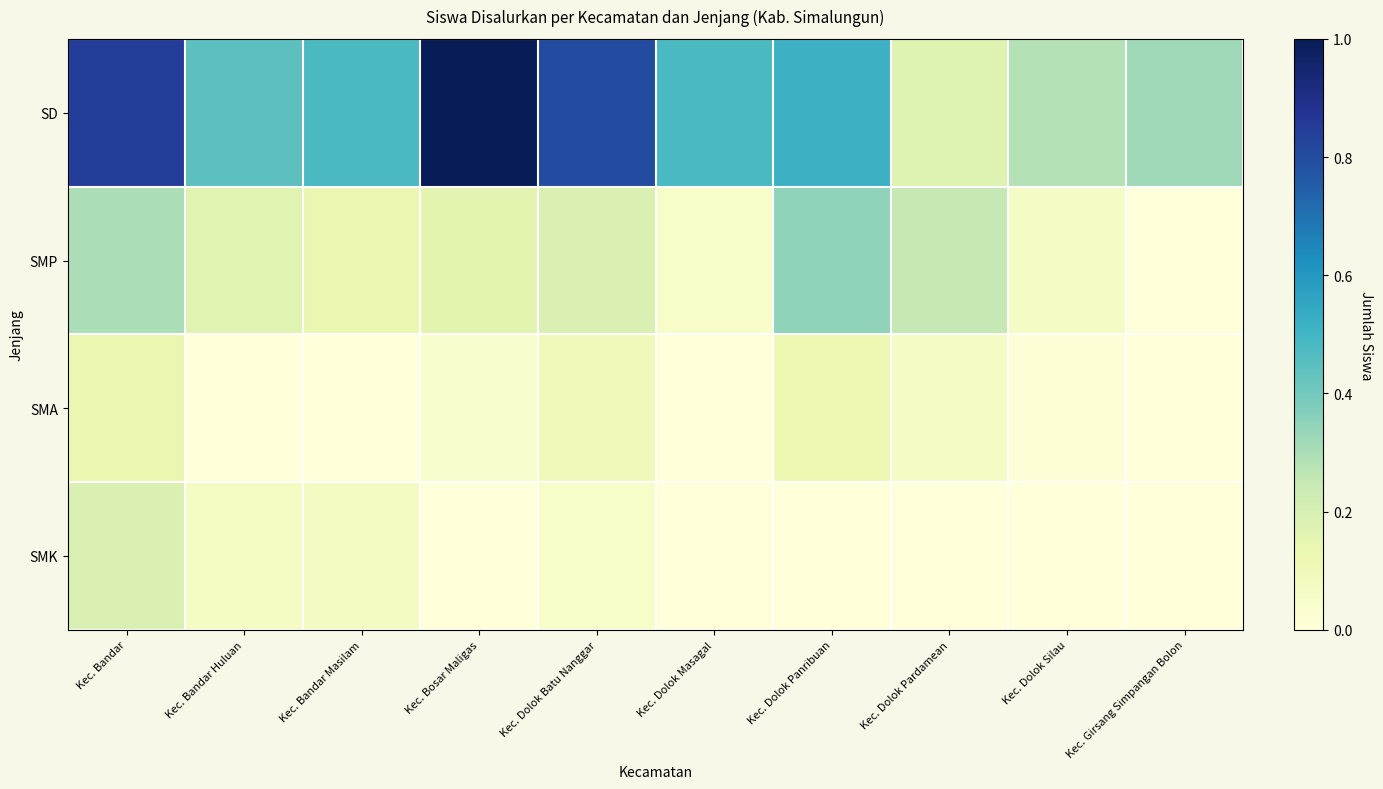

Reading left to right, list all the values displayed in this chart.

SD: Kec. Bandar=0.8	Kec. Bandar Huluan=0.4	Kec. Bandar Masilam=0.5	Kec. Bosar Maligas=1.0	Kec. Dolok Batu Nanggar=0.8	Kec. Dolok Masagal=0.5	Kec. Dolok Panribuan=0.5	Kec. Dolok Pardamean=0.2	Kec. Dolok Silau=0.3	Kec. Girsang Simpangan Bolon=0.3
SMP: Kec. Bandar=0.3	Kec. Bandar Huluan=0.2	Kec. Bandar Masilam=0.1	Kec. Bosar Maligas=0.2	Kec. Dolok Batu Nanggar=0.2	Kec. Dolok Masagal=0.0	Kec. Dolok Panribuan=0.3	Kec. Dolok Pardamean=0.3	Kec. Dolok Silau=0.1	Kec. Girsang Simpangan Bolon=0.0
SMA: Kec. Bandar=0.1	Kec. Bandar Huluan=0.0	Kec. Bandar Masilam=0.0	Kec. Bosar Maligas=0.0	Kec. Dolok Batu Nanggar=0.1	Kec. Dolok Masagal=0.0	Kec. Dolok Panribuan=0.1	Kec. Dolok Pardamean=0.1	Kec. Dolok Silau=0.0	Kec. Girsang Simpangan Bolon=0.0
SMK: Kec. Bandar=0.2	Kec. Bandar Huluan=0.1	Kec. Bandar Masilam=0.1	Kec. Bosar Maligas=0.0	Kec. Dolok Batu Nanggar=0.0	Kec. Dolok Masagal=0.0	Kec. Dolok Panribuan=0.0	Kec. Dolok Pardamean=0.0	Kec. Dolok Silau=0.0	Kec. Girsang Simpangan Bolon=0.0